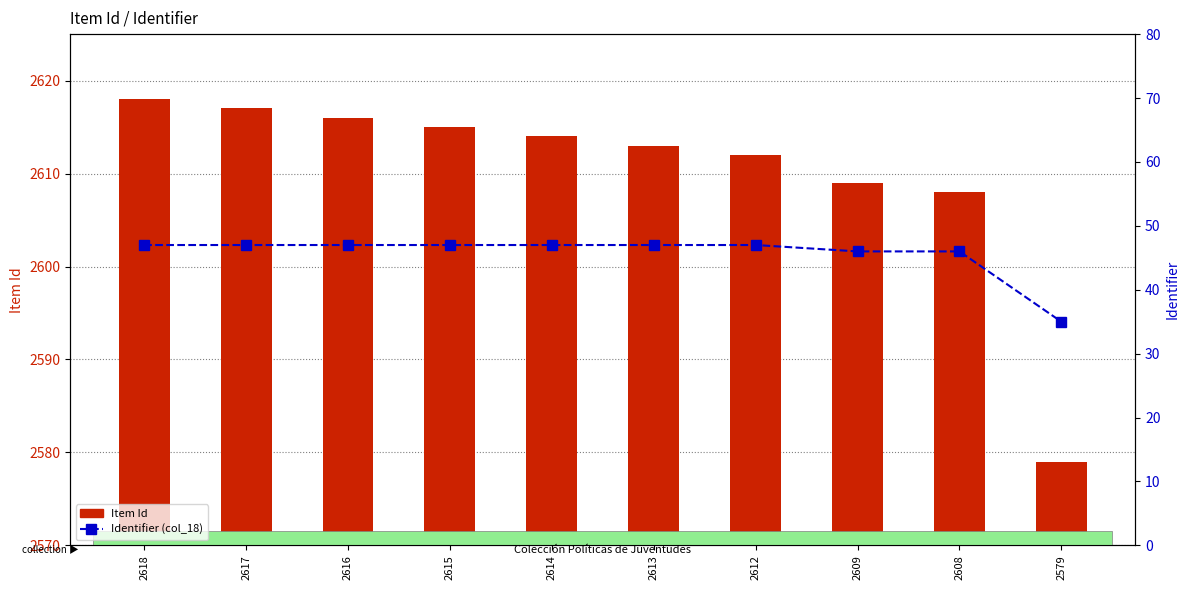

True or false: Item Id has a value of 2608 at 2608.

True